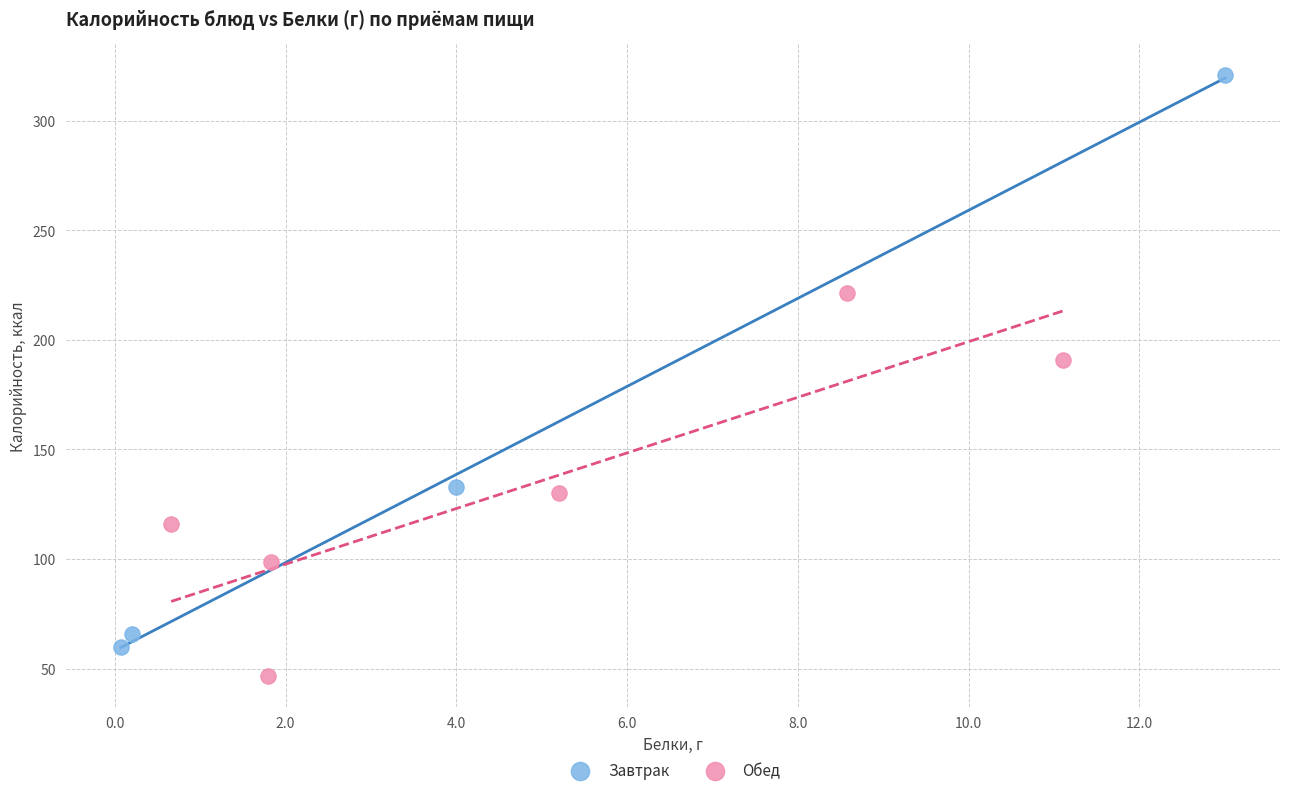

Which series contains the lowest Y value?

Обед